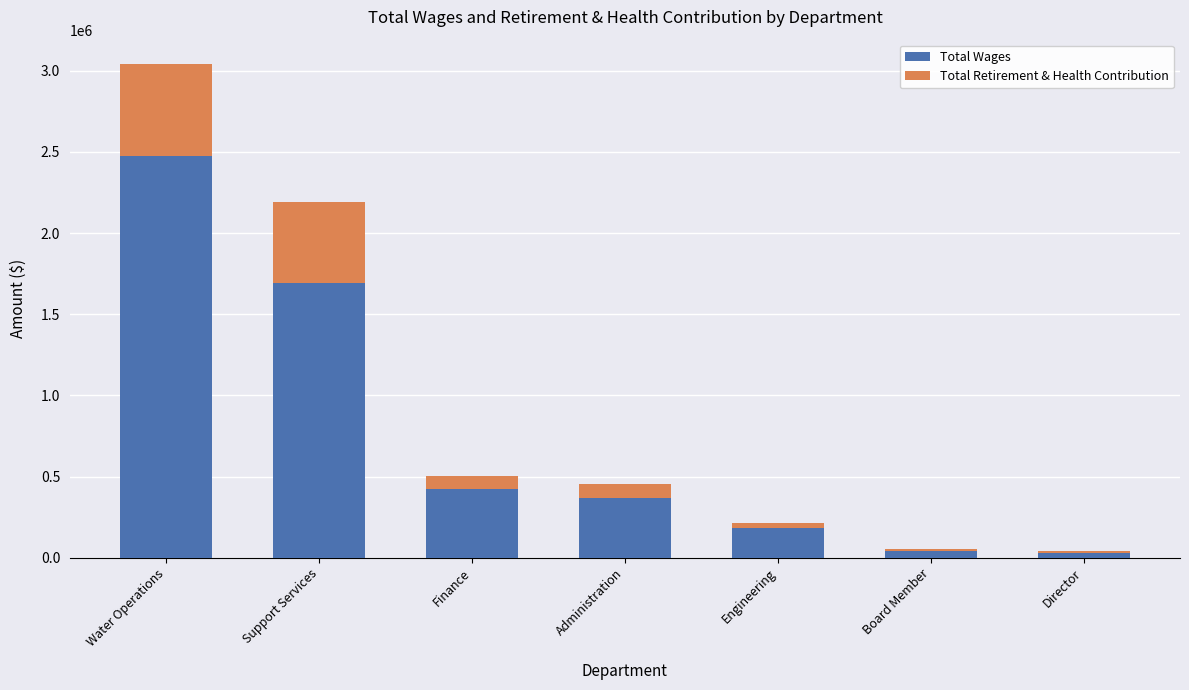

True or false: Total Wages has a value of 369029 at Administration.

True